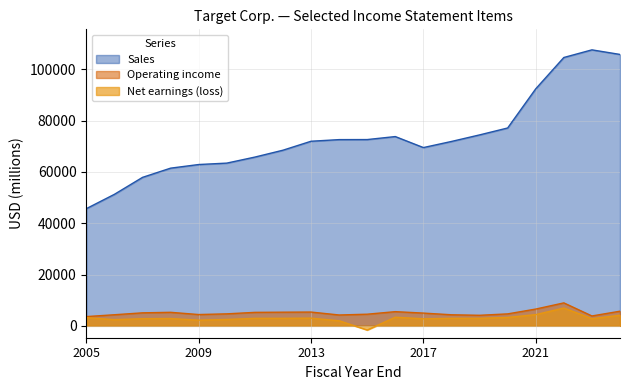

What is the spread (max minus min) of values at 2014-02-01?

70625